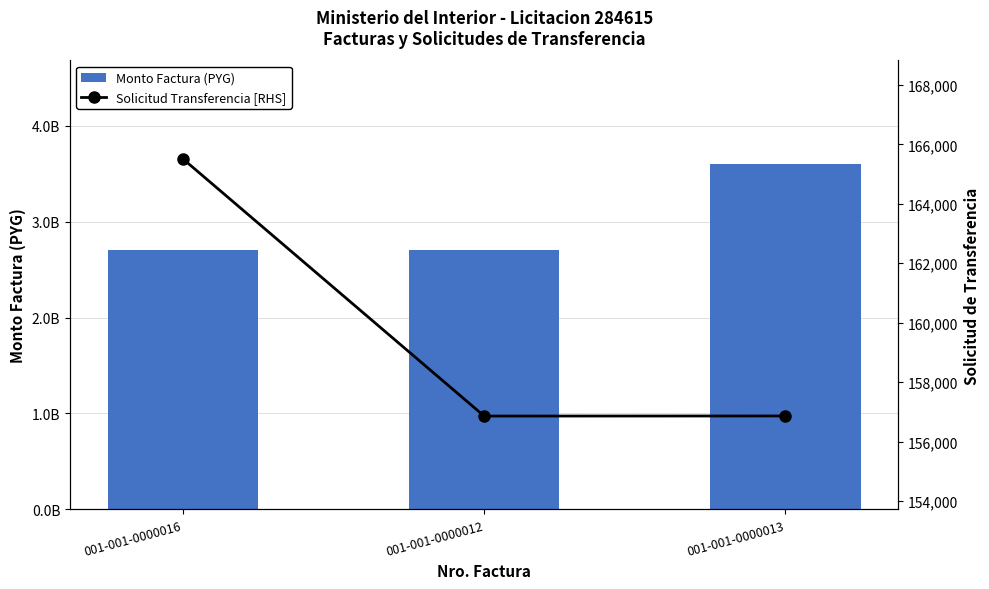

What is the value of the Monto Factura (PYG) bar at the 3rd from the left?

3600000000